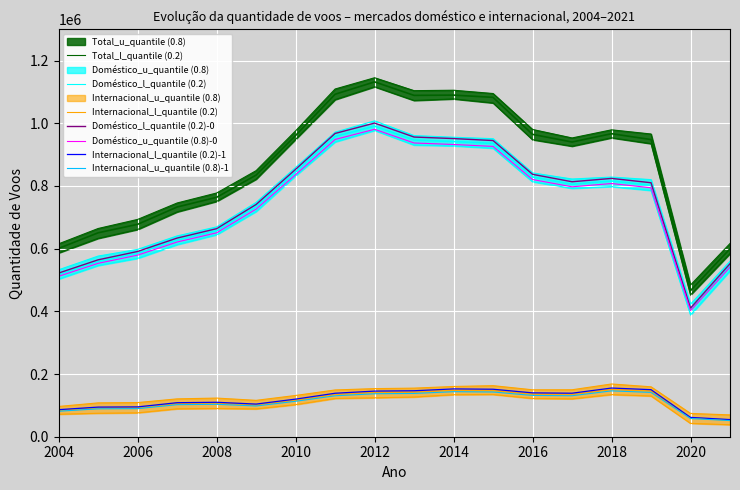

True or false: Total and Doméstico cross at least once.

False